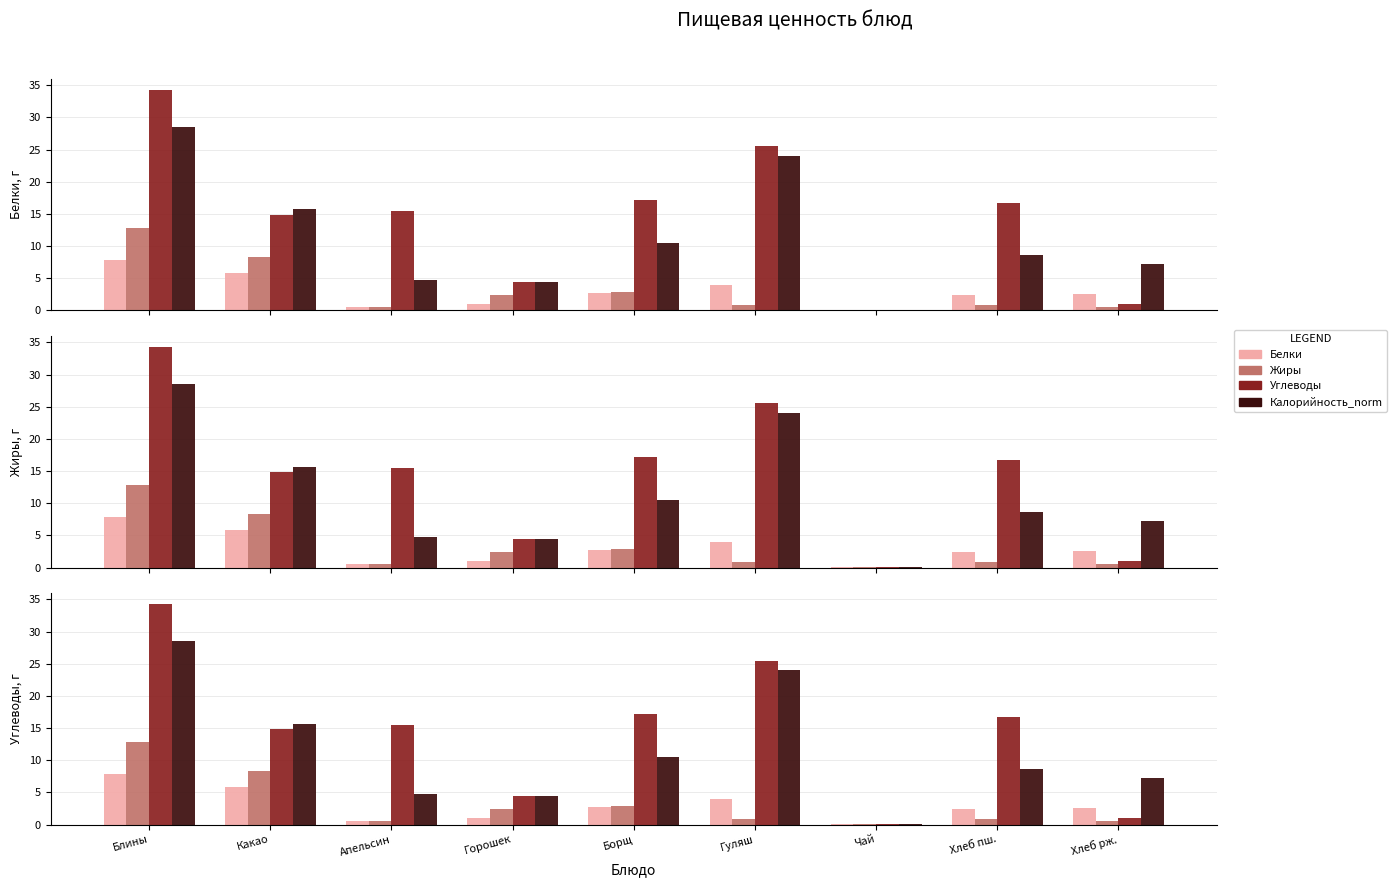

Reading left to right, list all the values displayed in this chart.

Белки: 7.8	5.8	0.6	1.0	2.7	4.0	0.1	2.4	2.6
Жиры: 12.8	8.3	0.5	2.5	2.8	0.9	0.0	0.8	0.5
Углеводы: 34.3	14.8	15.5	4.4	17.1	25.5	0.0	16.7	1.1
Калорийность_norm: 28.5	15.7	4.7	4.4	10.5	24.0	0.1	8.6	7.2